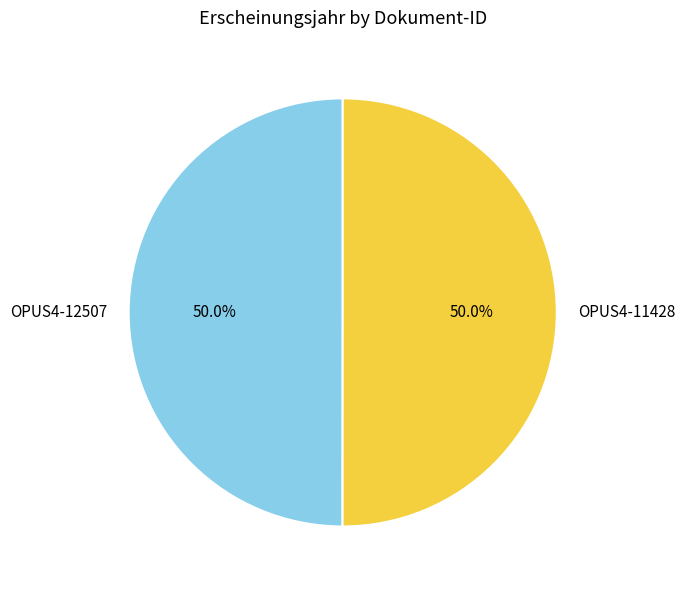

How many slices are in this pie chart?

2